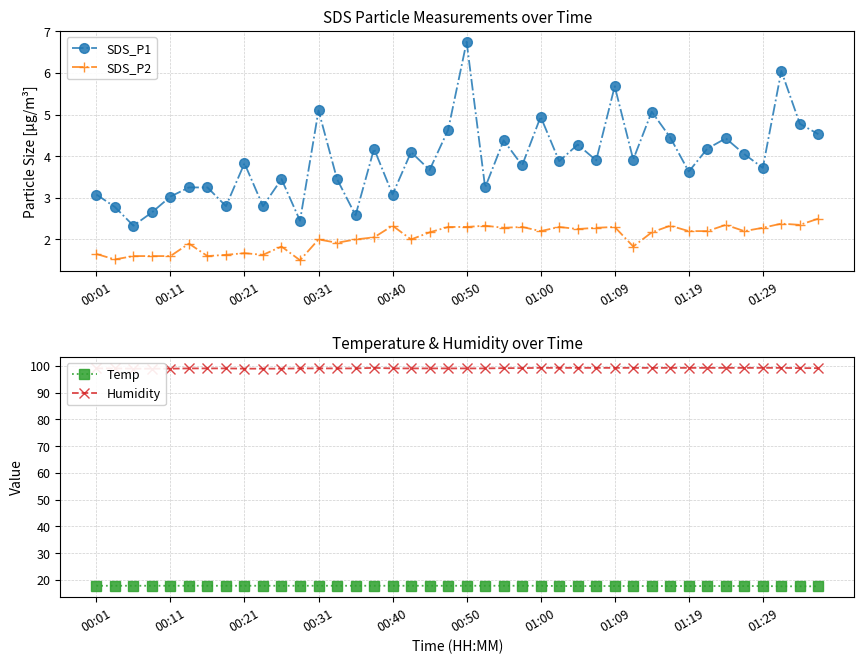

True or false: SDS_P2 and Humidity cross at least once.

False